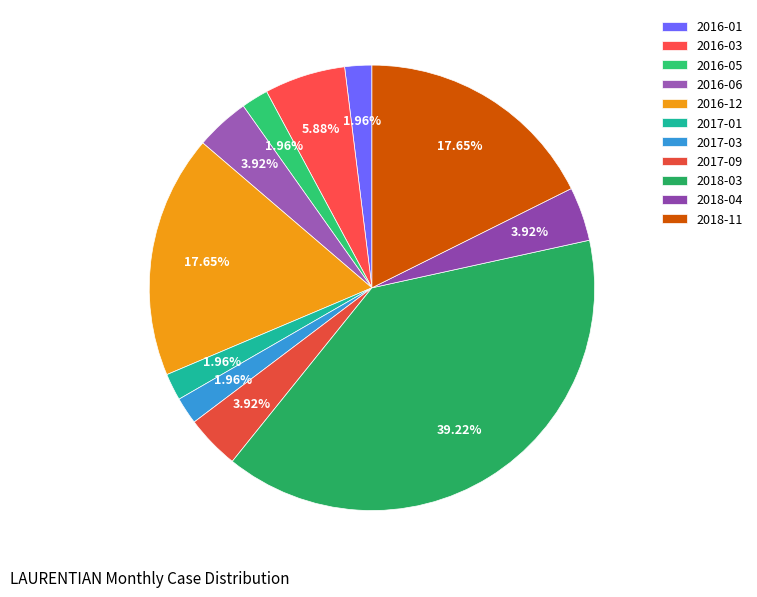

How many slices are in this pie chart?

11